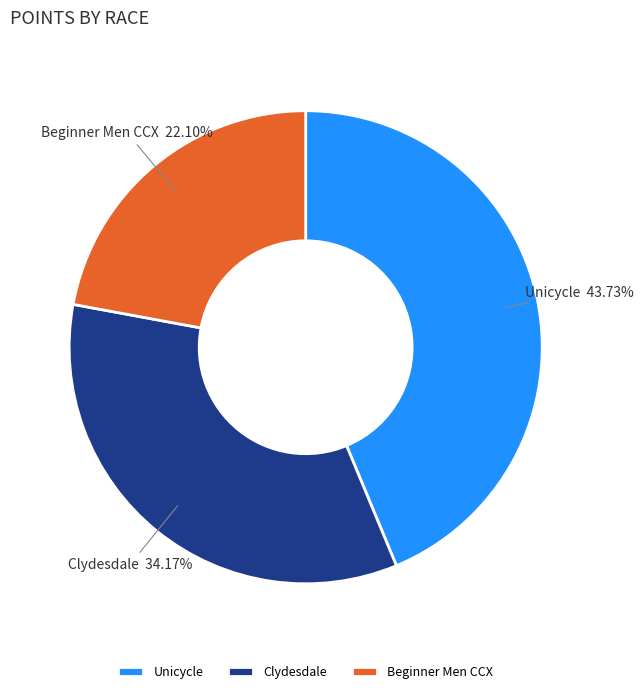

Rank the categories by value from lowest to highest.

Beginner Men CCX, Clydesdale, Unicycle